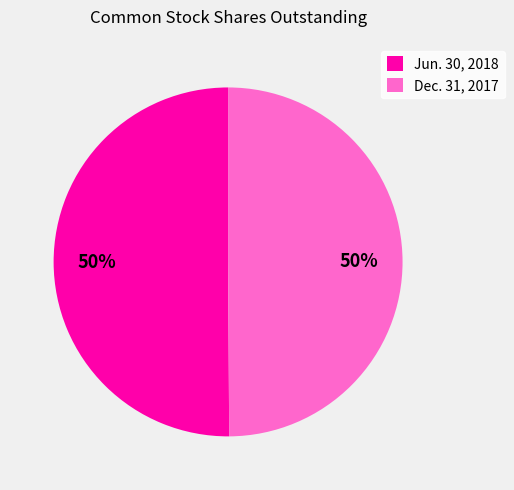

Is it true that Dec. 31, 2017 is 35% of the pie?

False